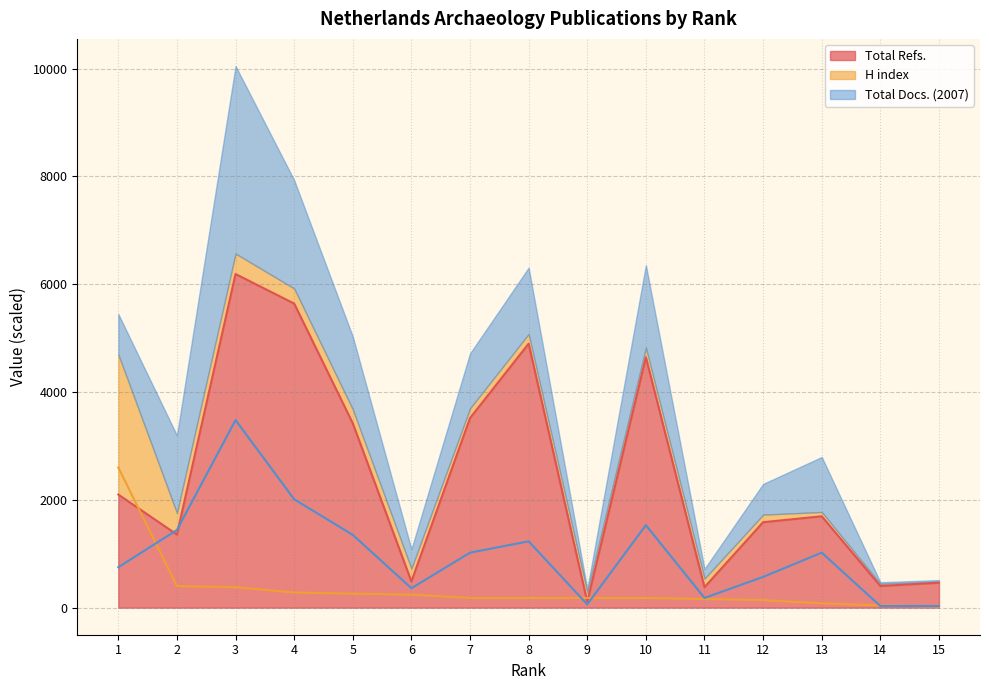

At which category is the sum across all series the highest?

3